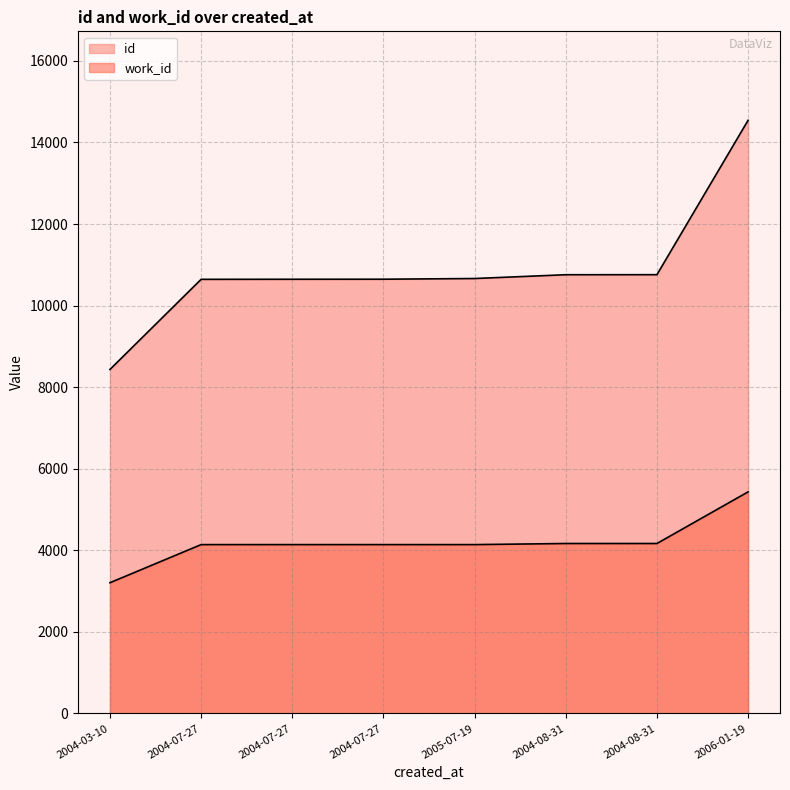

True or false: work_id has more than 0 interior local peaks.

False